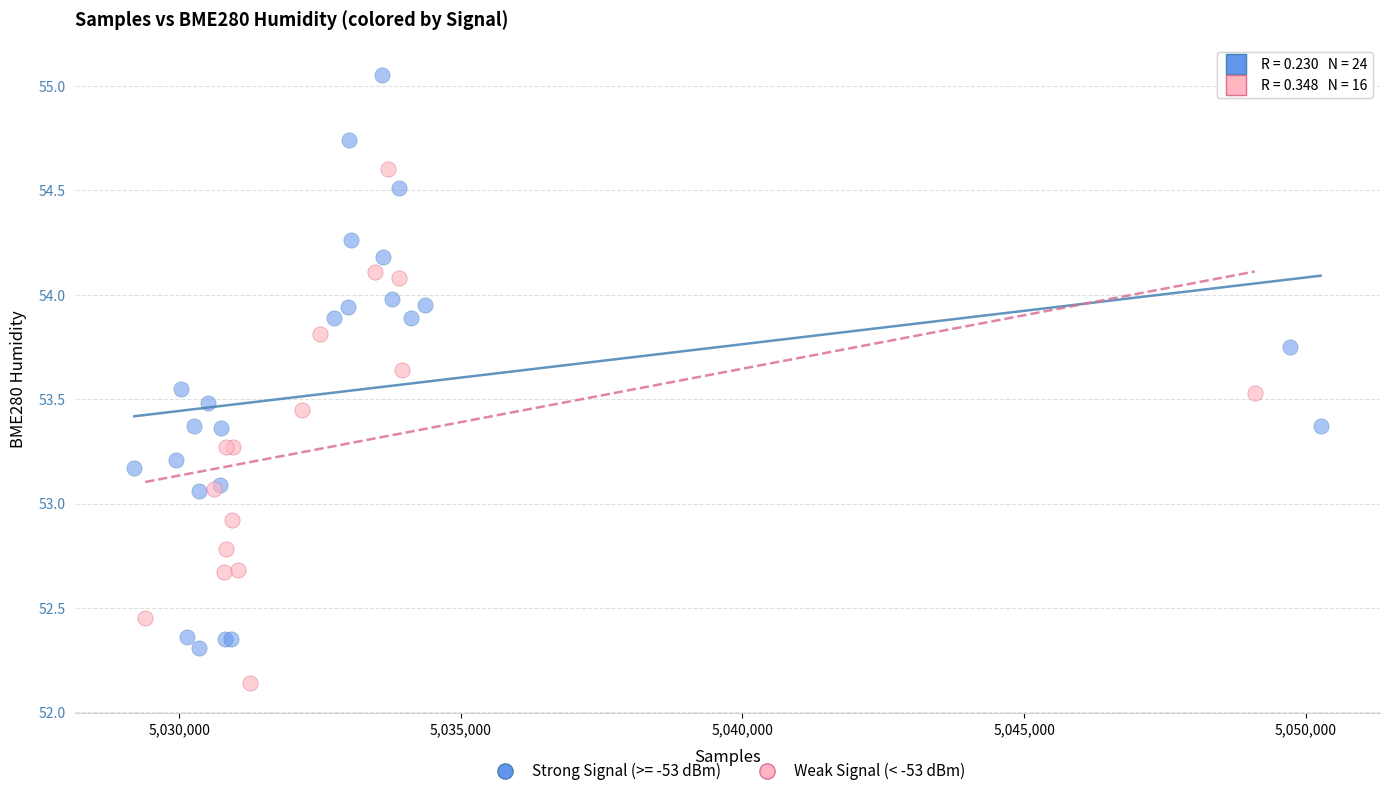

Which series reaches the maximum Y coordinate?

Strong Signal (>= -53 dBm)